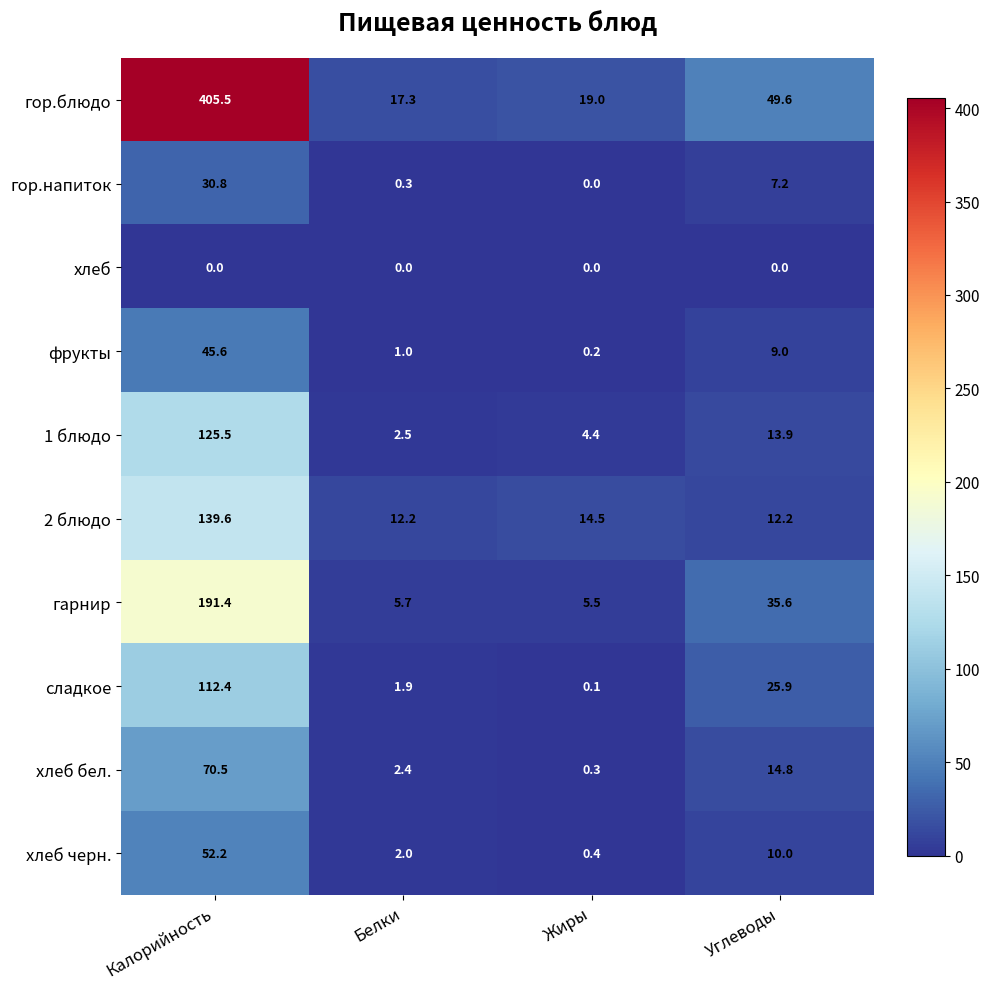

Is it true that фрукты equals 4.2 at Углеводы?

False